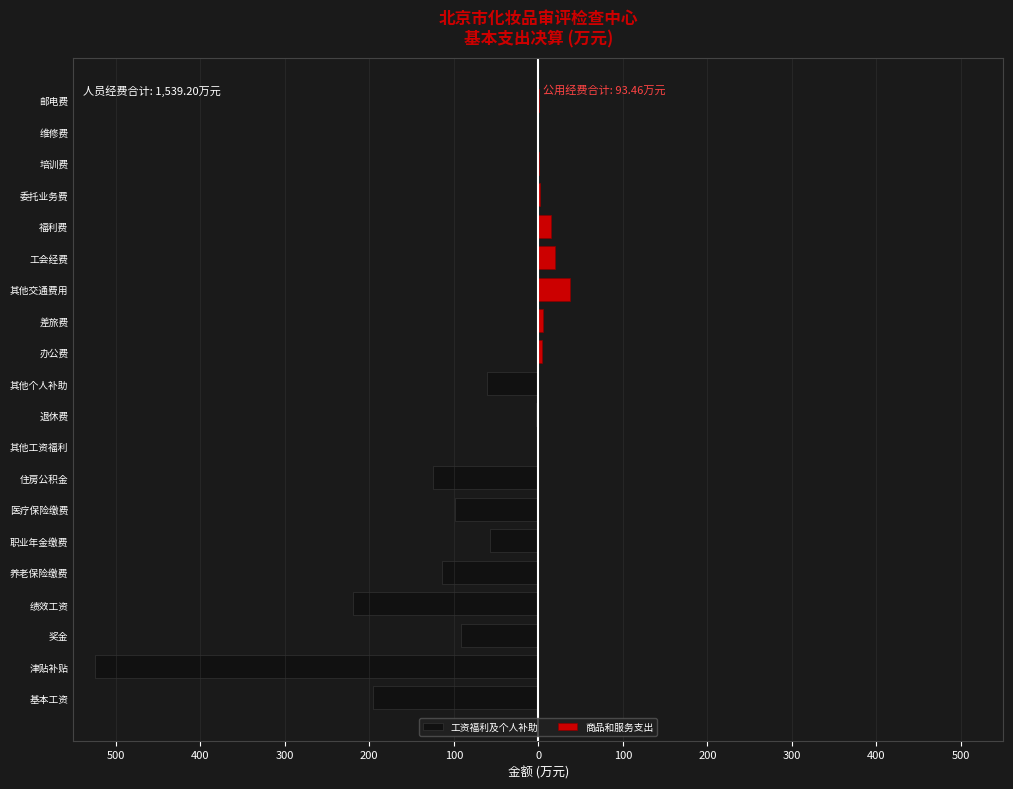

What is the minimum value shown in the chart?

-524.7